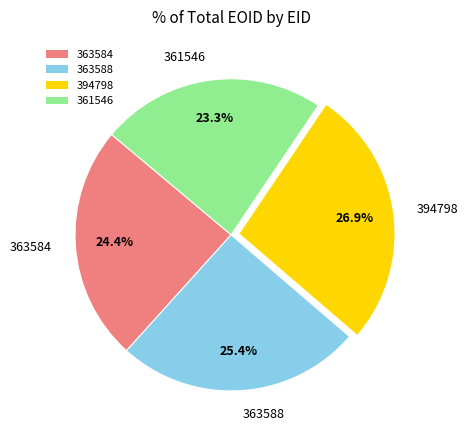

The 394798 slice represents 17% of the pie. True or false?

False